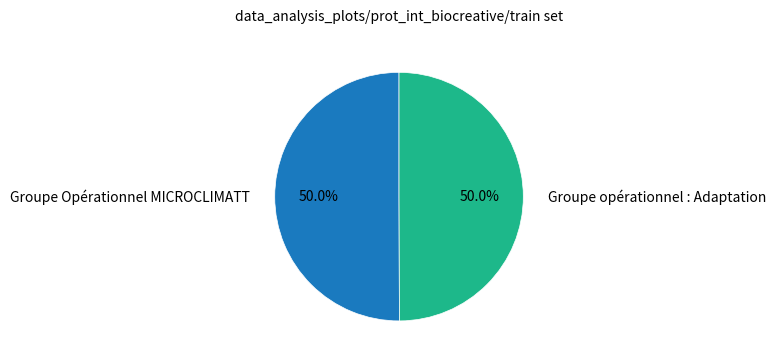

To the nearest percent, what percentage of the pie is Groupe opérationnel : Adaptation?

50%